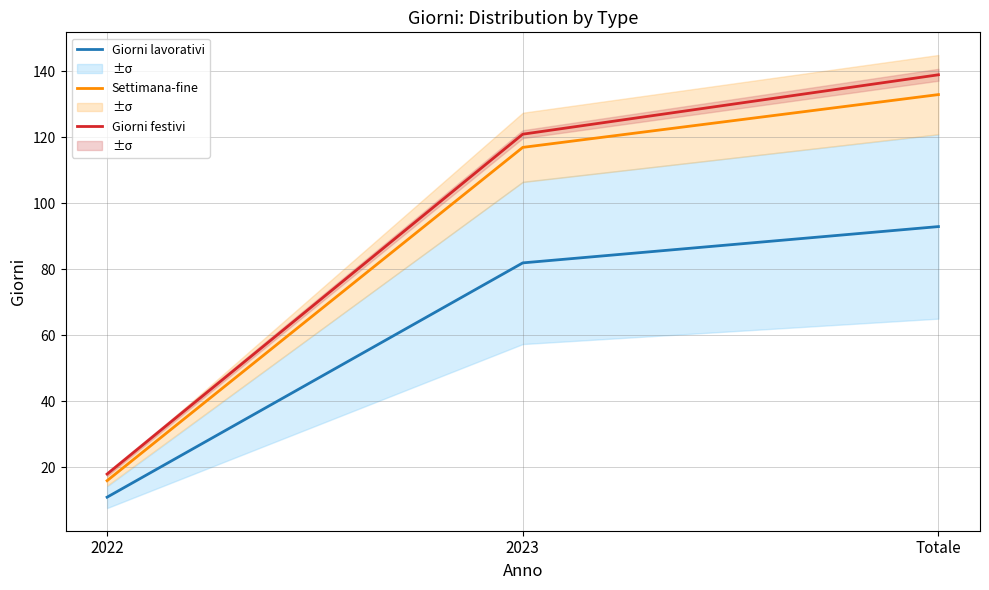

What are all the series names shown in the legend?

Giorni lavorativi, Settimana-fine, Giorni festivi